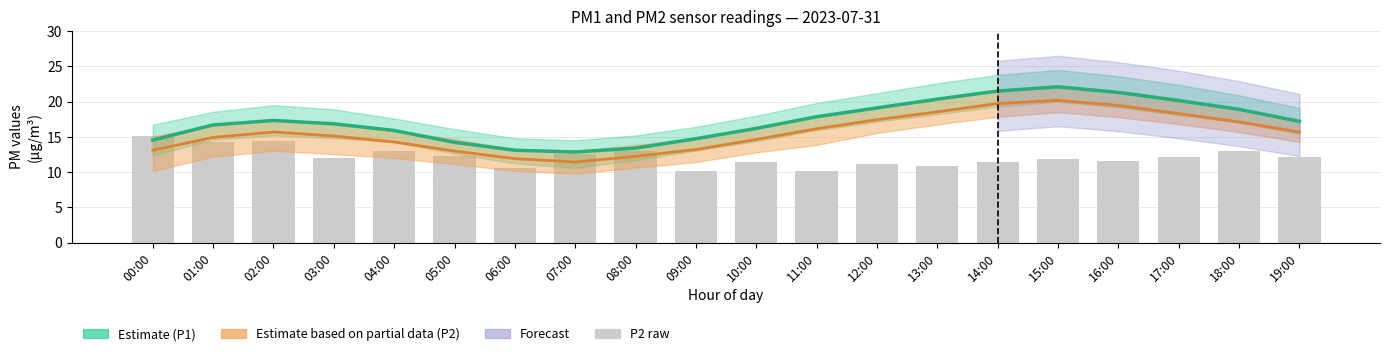

What is the value of the 10th bar from the left?

10.2